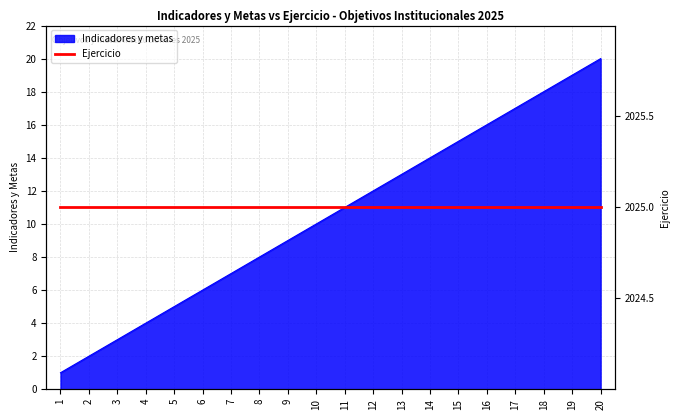

List the labels in order of value, largest first.

20, 19, 18, 17, 16, 15, 14, 13, 12, 11, 10, 9, 8, 7, 6, 5, 4, 3, 2, 1